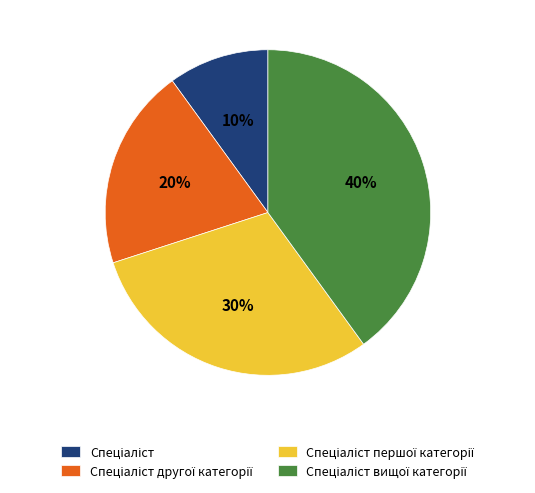

To the nearest percent, what is the difference between the largest and smallest slice percentages?

30%